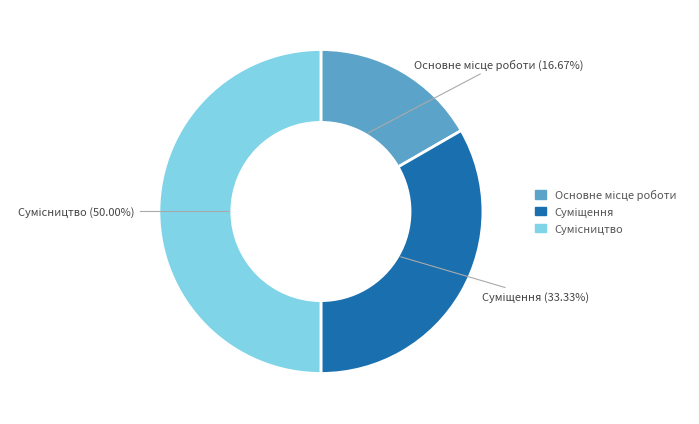

Does any single category account for the majority?

No